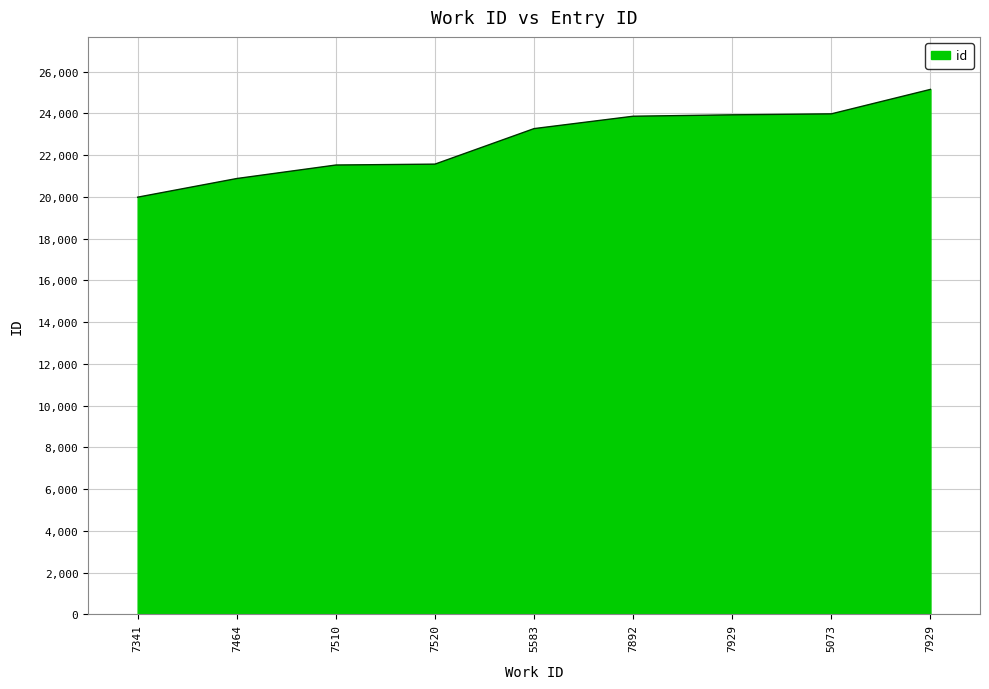

Rank the categories by value from highest to lowest.

7929, 5073, 7929, 7892, 5583, 7520, 7510, 7464, 7341